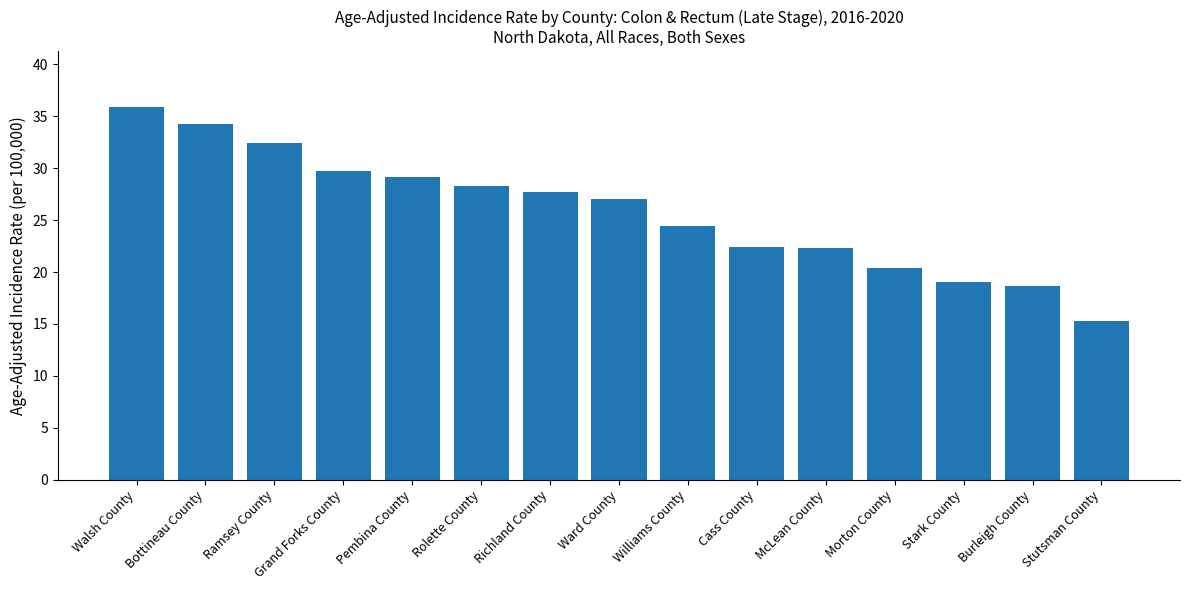

The value at Pembina County is 49.3. True or false?

False